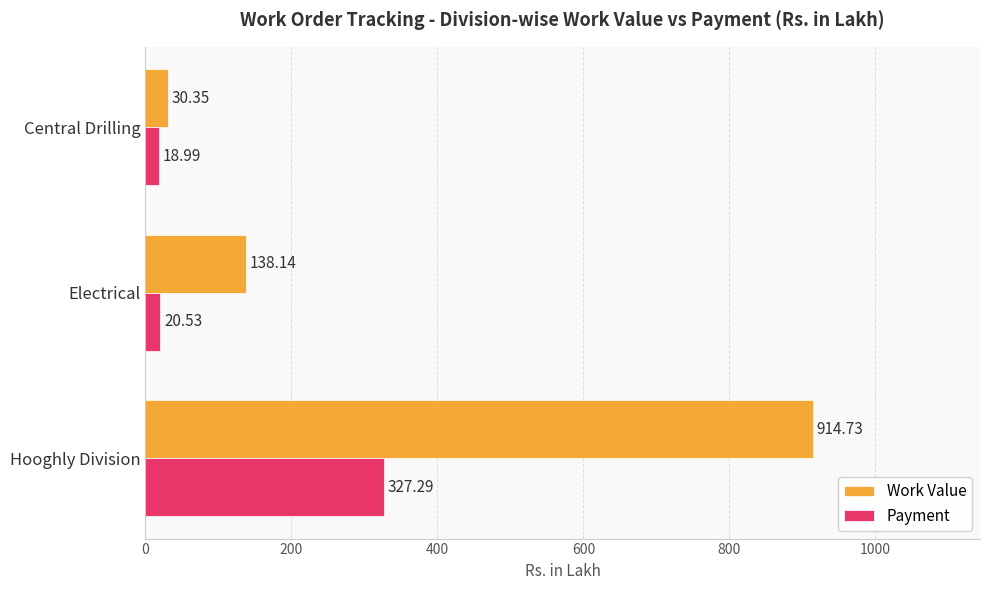

Which series has the largest total across all categories?

Work Value